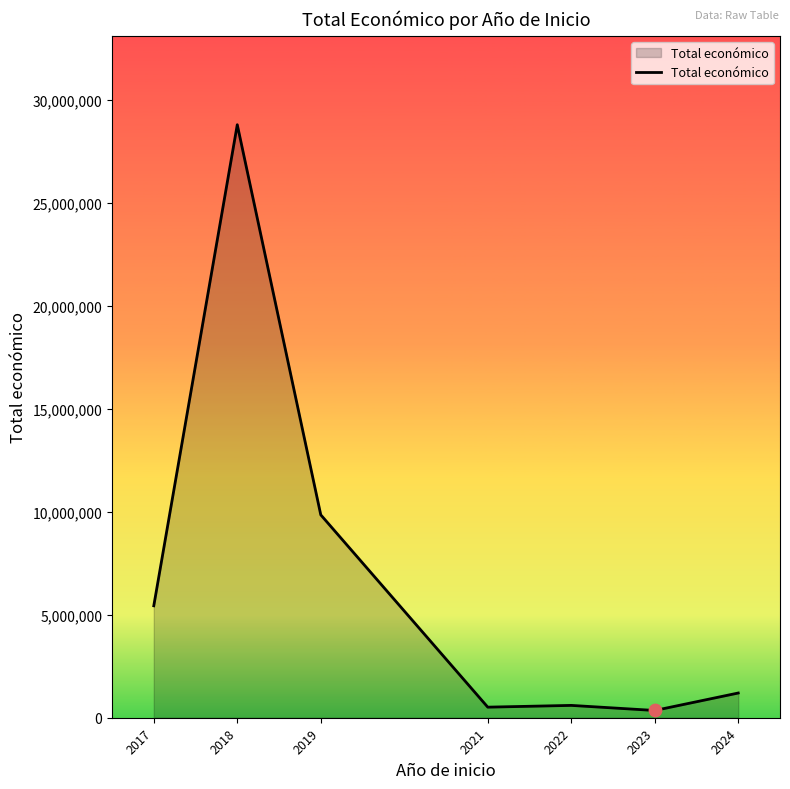

What is the ratio of the value at 2024 to the value at 2022?

2.0